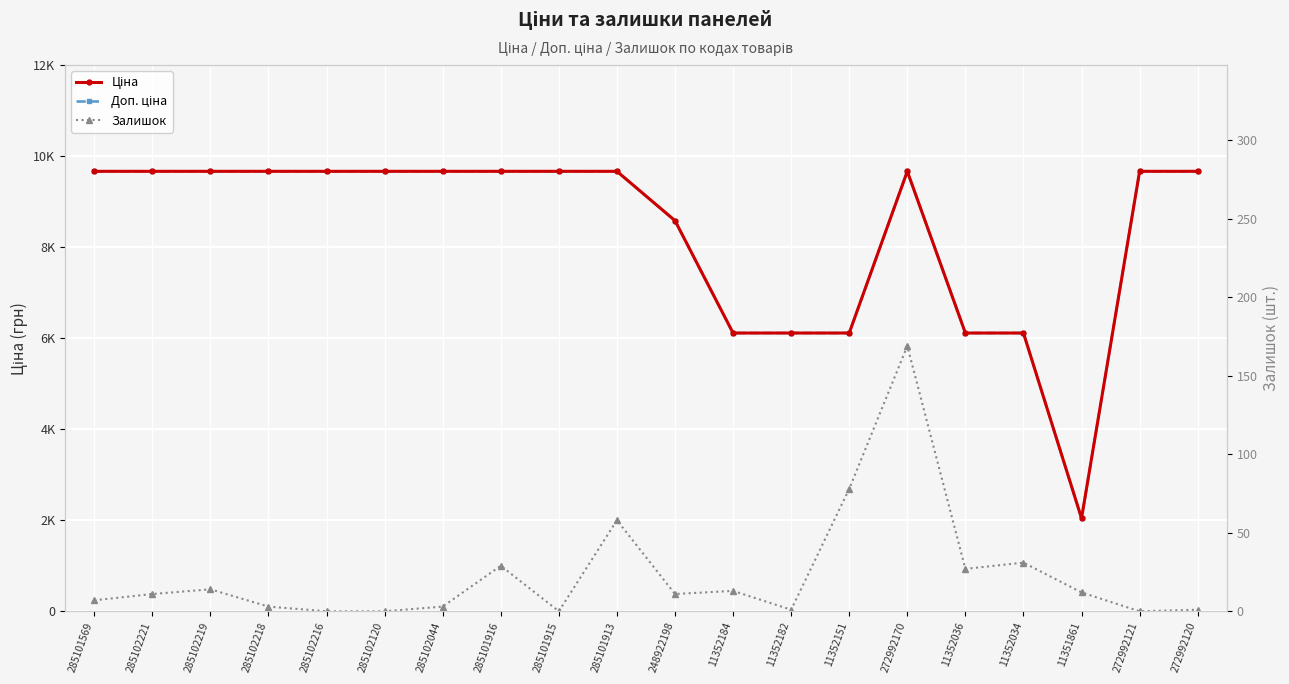

What is the difference between the maximum and minimum values in the Залишок series?

169.0